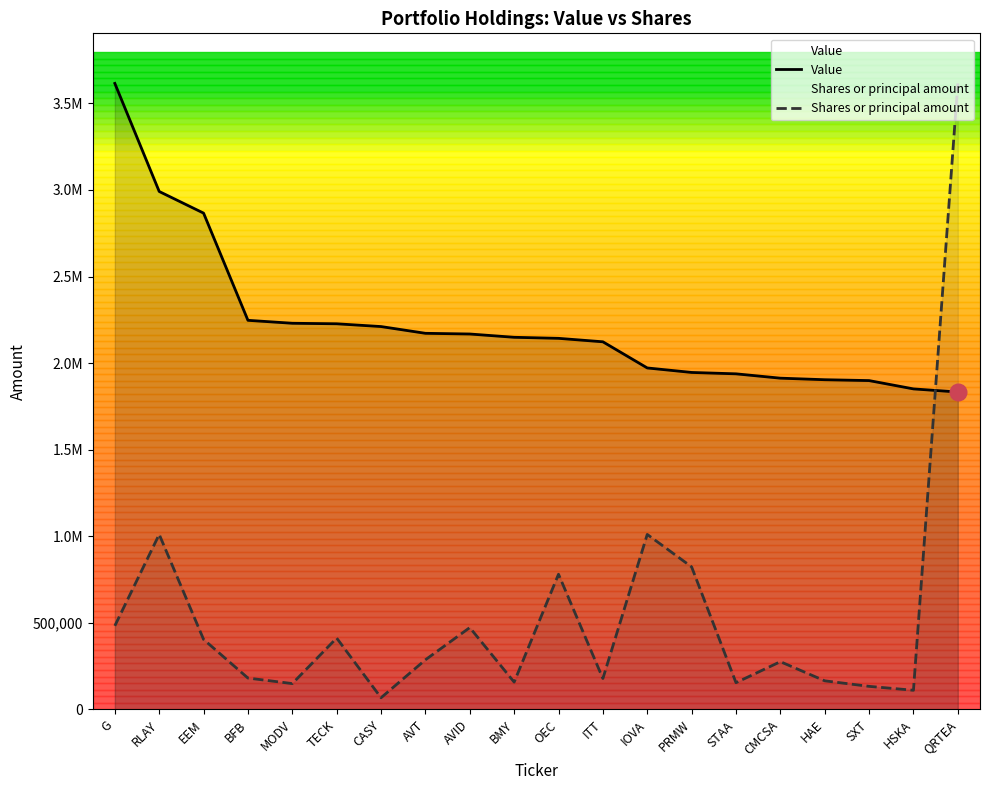

Reading right to left, transcribe all the data shown in this chart.

Value: 1833000.0	1851000.0	1899000.0	1904000.0	1913000.0	1938000.0	1946000.0	1972000.0	2123000.0	2143000.0	2149000.0	2168000.0	2172000.0	2211000.0	2227000.0	2230000.0	2247000.0	2866000.0	2991000.0	3615000.0
Shares or principal amount: 3615000.0	110826.5	133384.6	165331.5	275920.3	154652.3	823210.8	1010630.6	178681.8	780856.4	157951.7	472762.9	286695.6	67657.2	412276.0	149383.5	181245.5	404432.2	1010715.4	482955.3